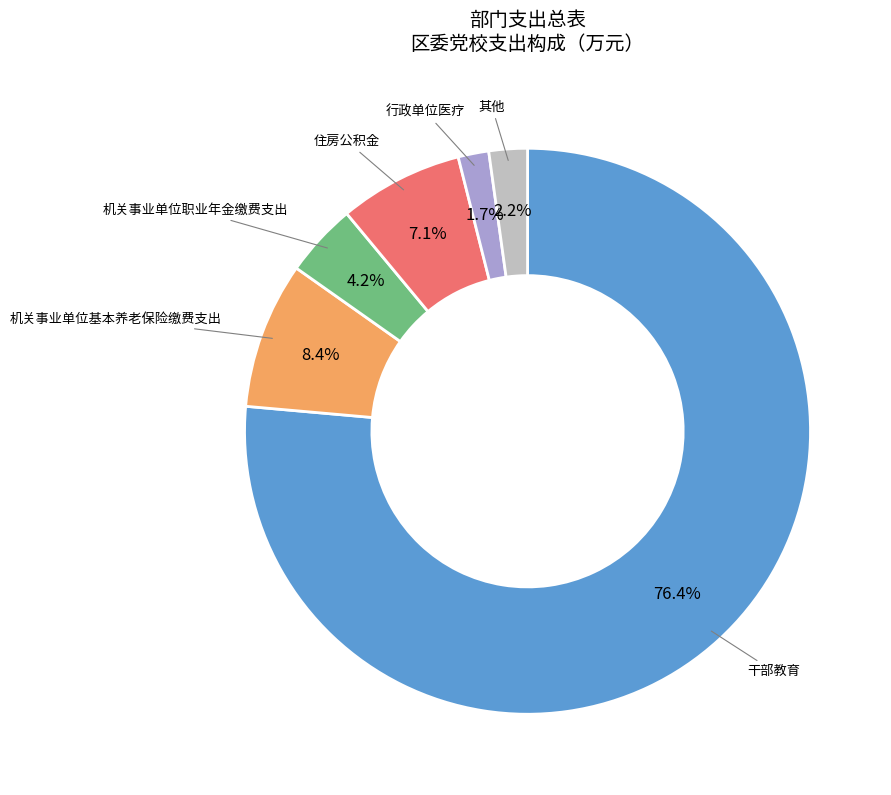

Is there a majority slice in this chart?

Yes